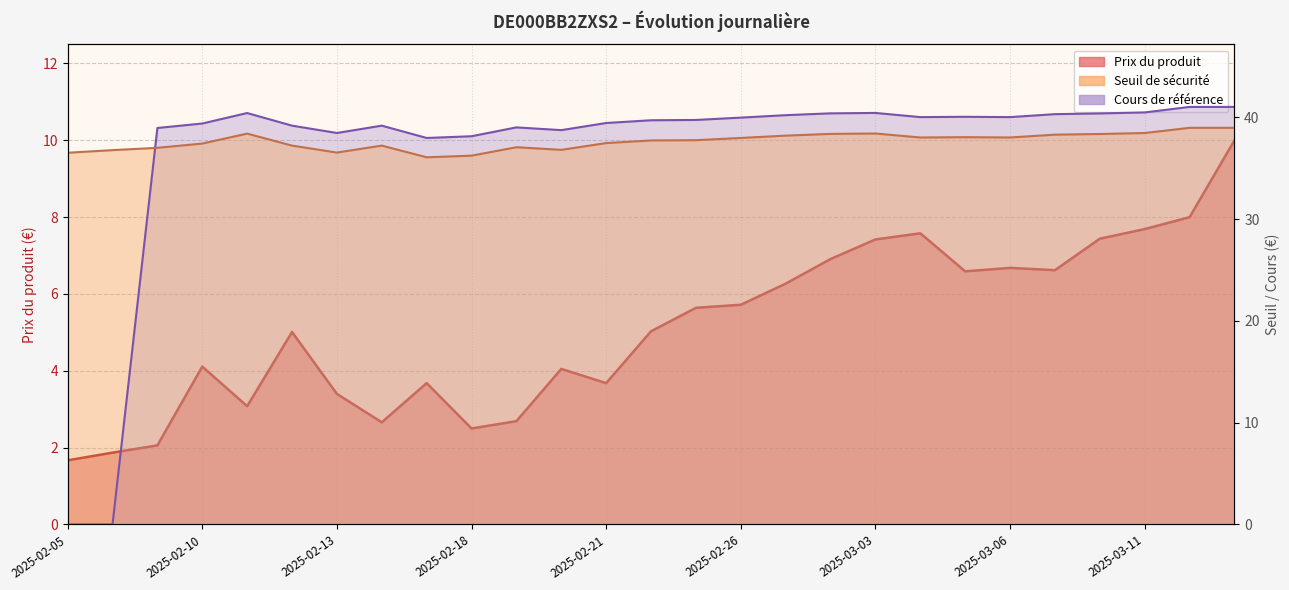

Which series has the largest range (max minus min)?

Cours de référence